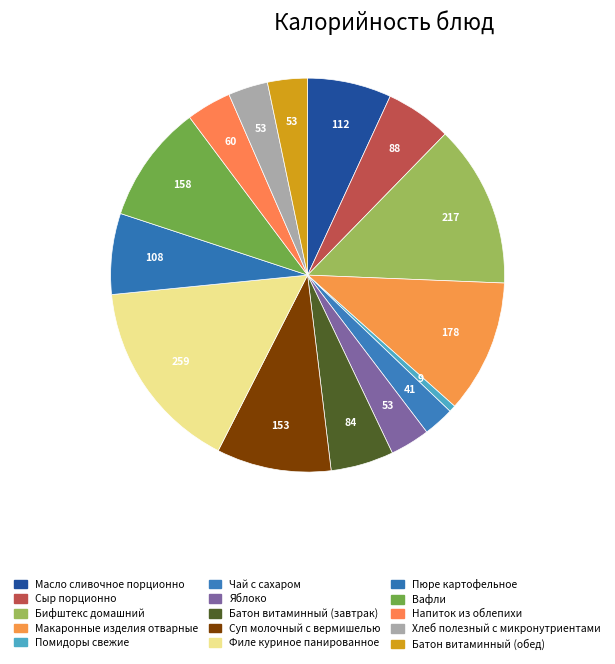

What is the change in value from Бифштекс домашний to Филе куриное панированное?

+42.0